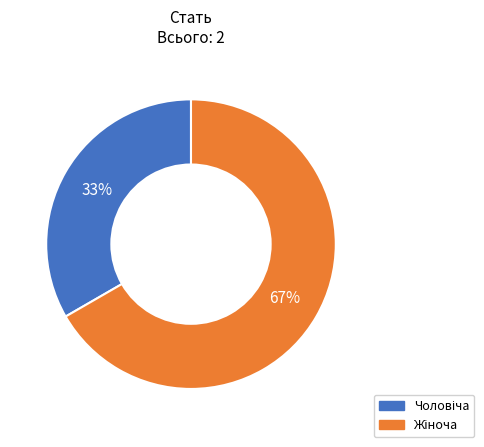

To the nearest percent, what is the average slice percentage?

50%